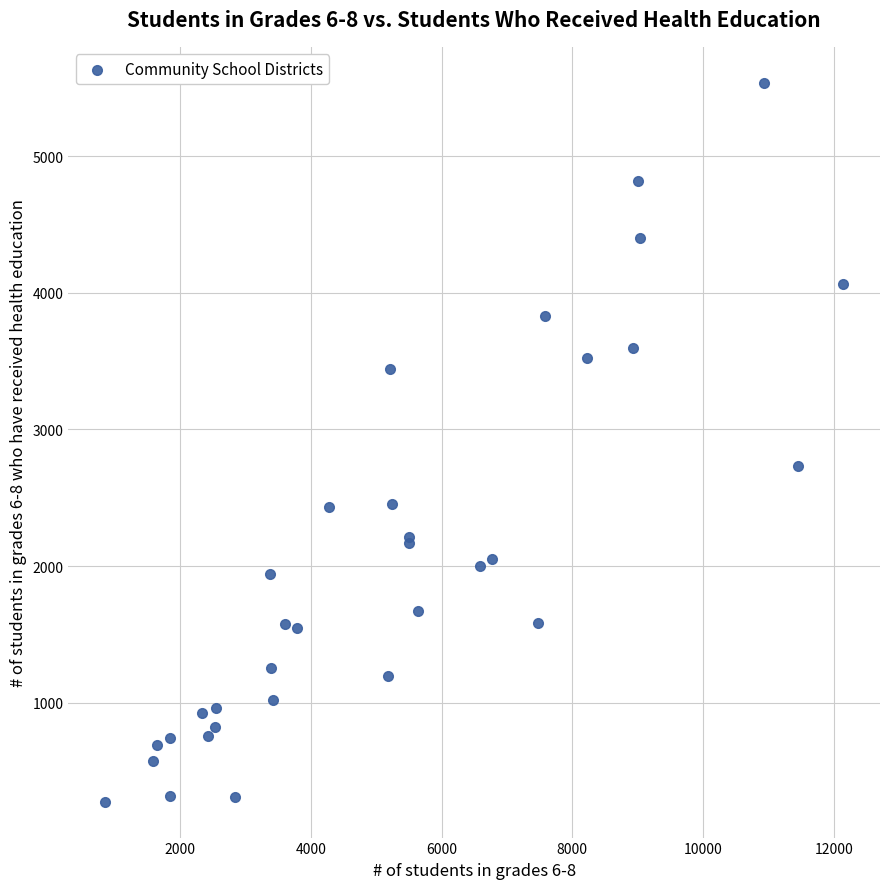

What Y value in the scatter plot is closest to 2907?

2734